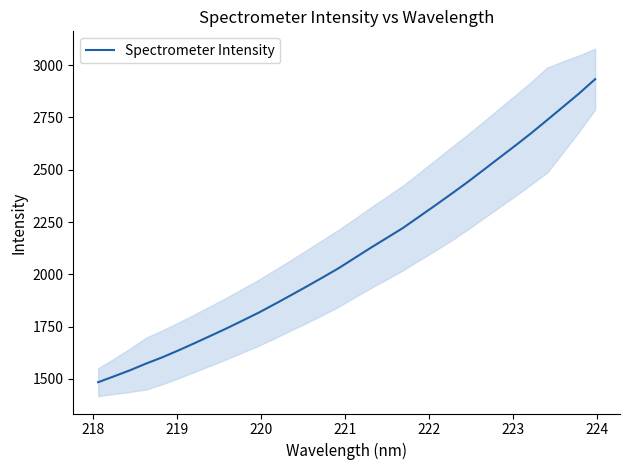

What is the highest value of the Spectrometer Intensity series?

2933.1